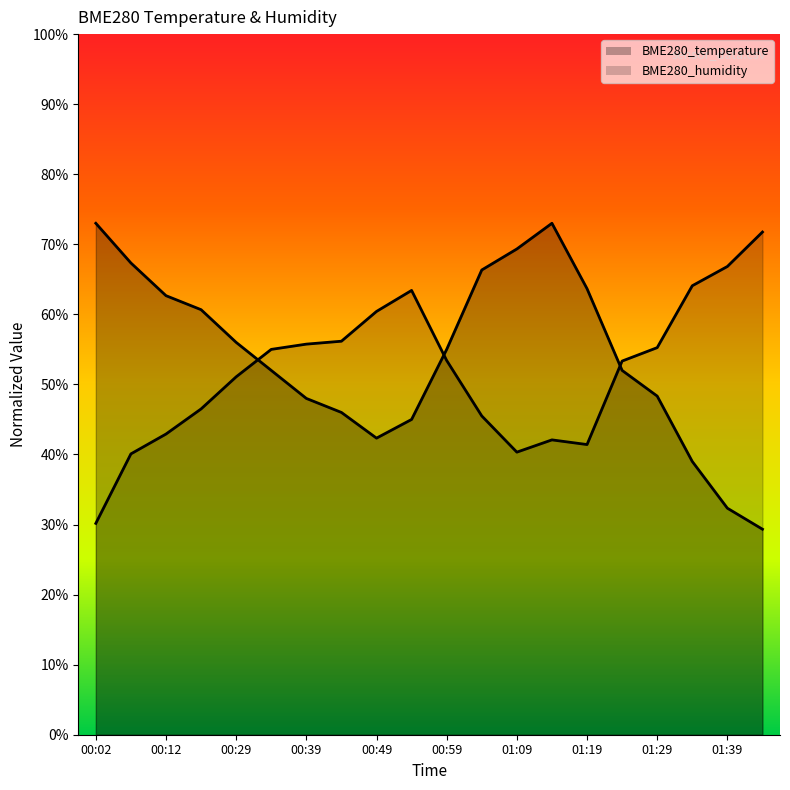

Where is the first local maximum for BME280_humidity?

00:54